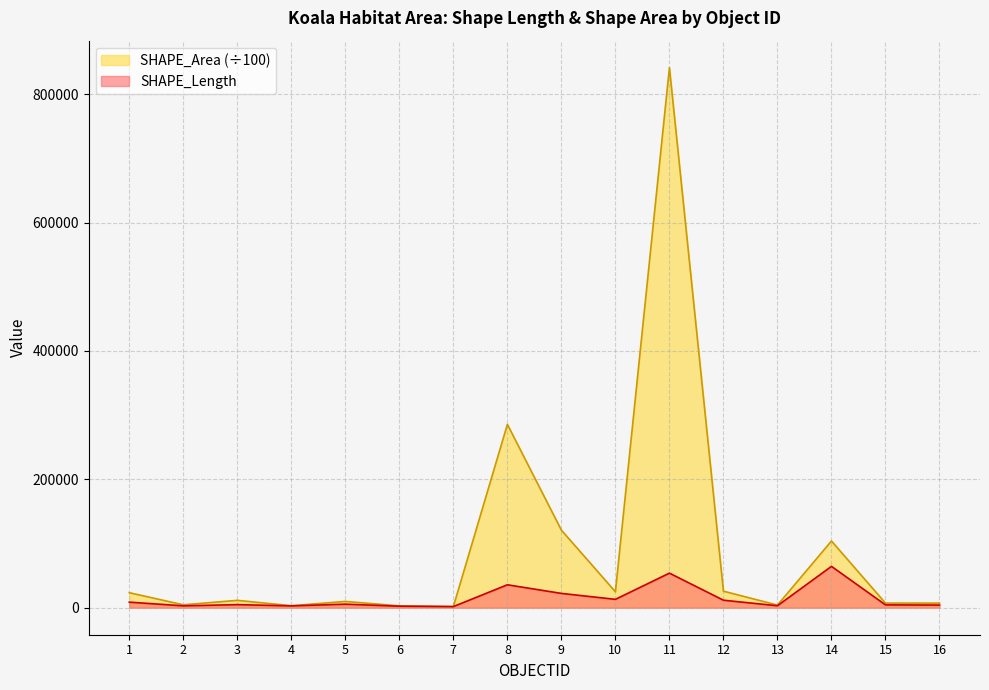

Where is the first local maximum for SHAPE_Area?

3